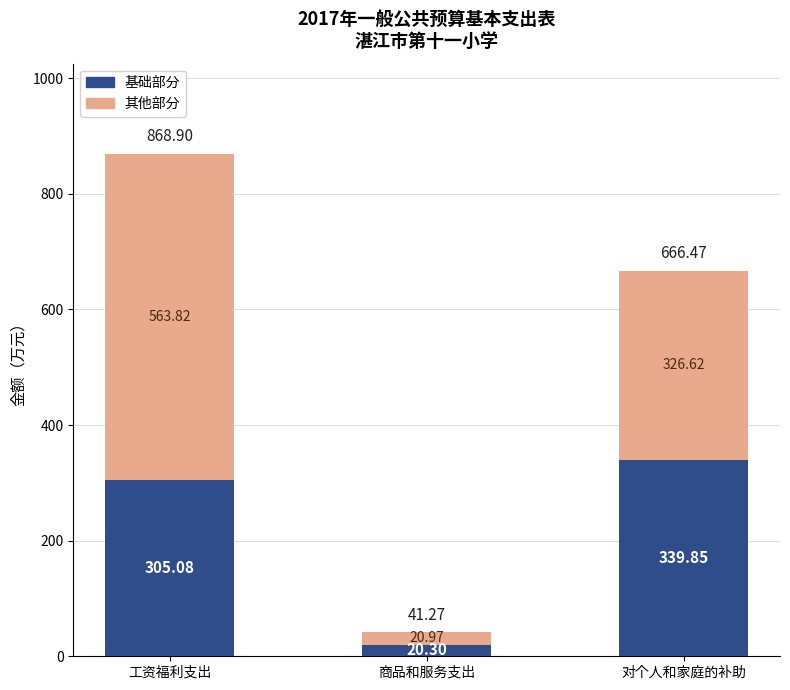

At which category is the sum across all series the highest?

工资福利支出